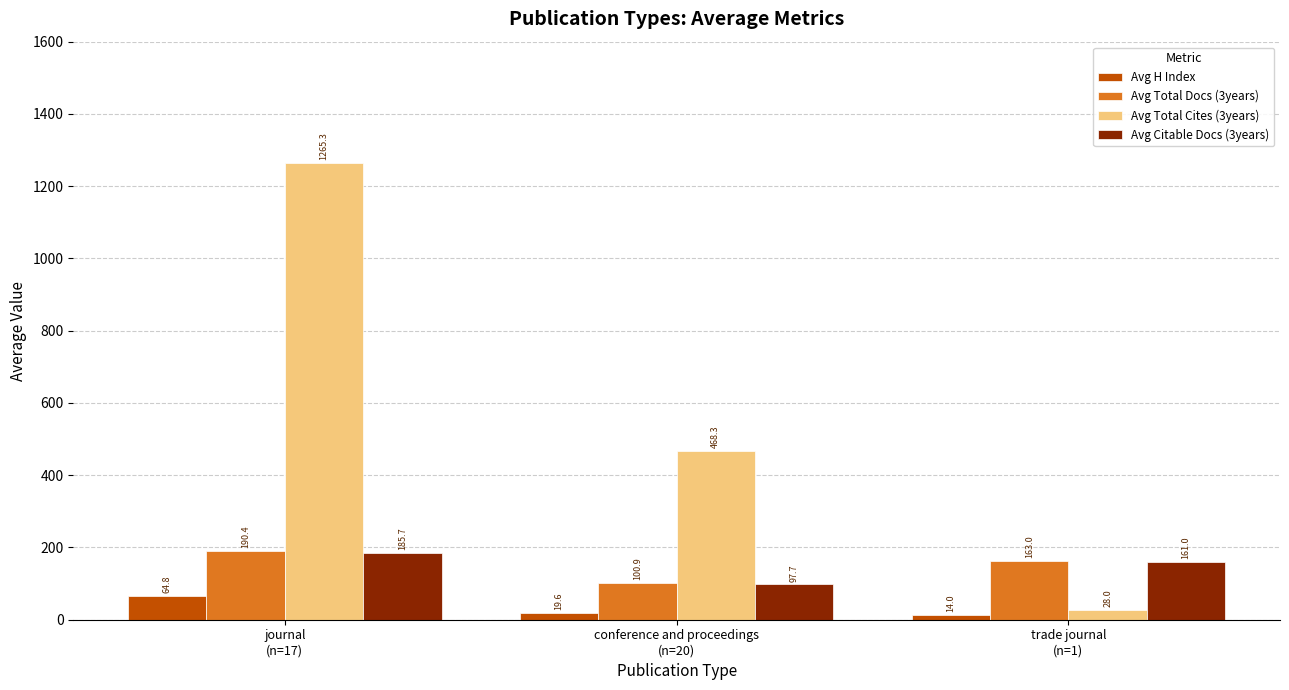

Reading left to right, list all the values displayed in this chart.

Avg H Index: 64.8	19.6	14.0
Avg Total Docs (3years): 190.4	100.9	163.0
Avg Total Cites (3years): 1265.3	468.3	28.0
Avg Citable Docs (3years): 185.7	97.7	161.0